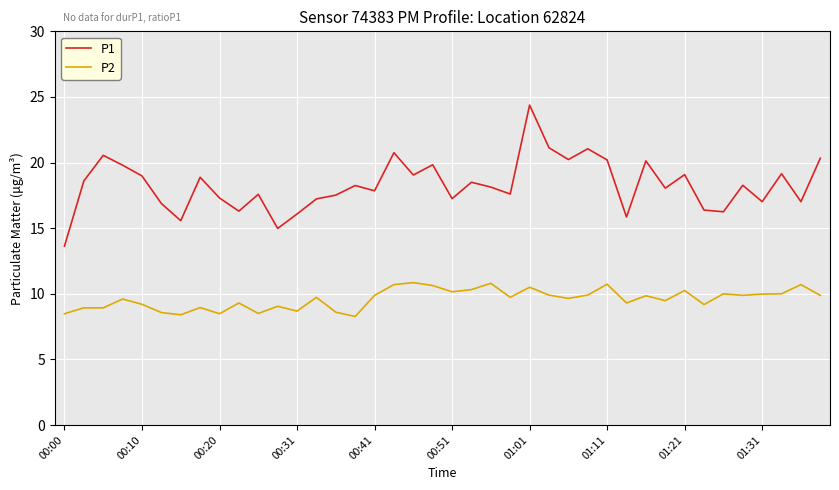

Which series has the largest range (max minus min)?

P1